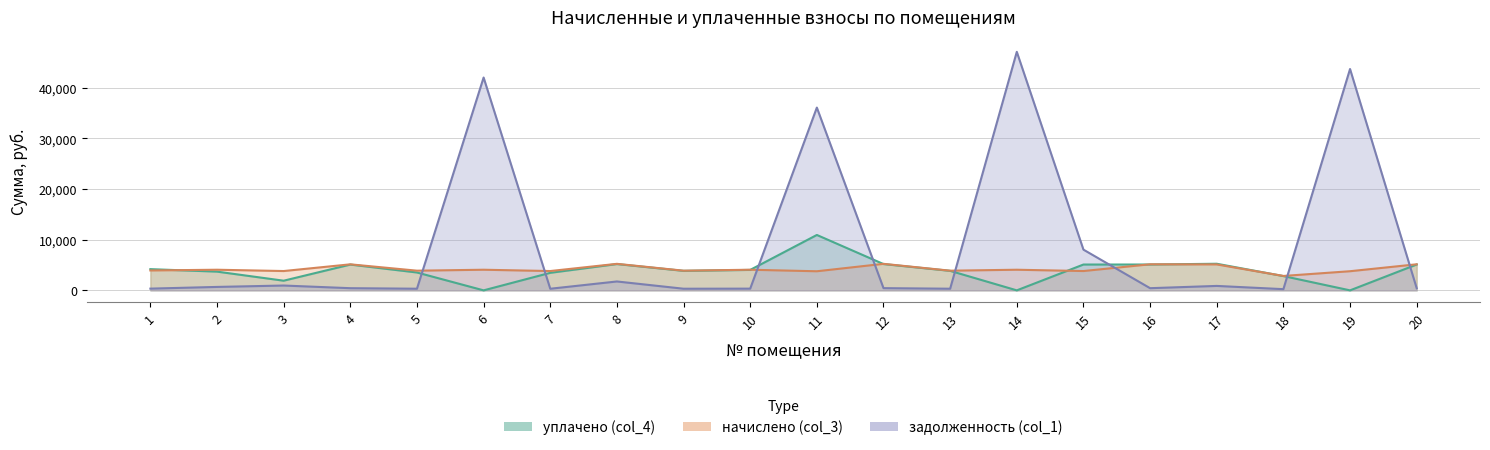

Where is the first local maximum for задолженность (col_1)?

3